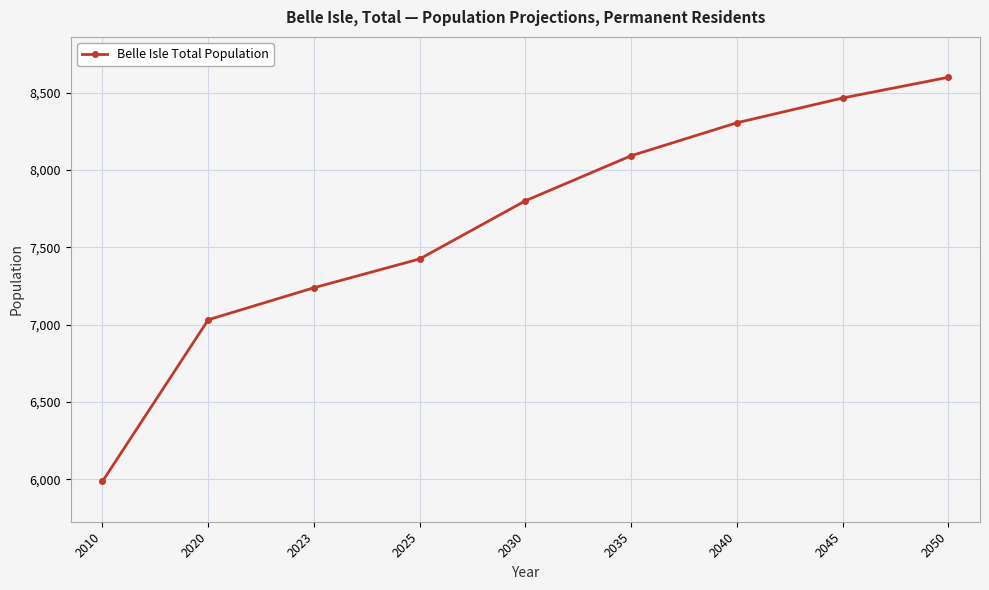

Count the number of categories in the chart.

9